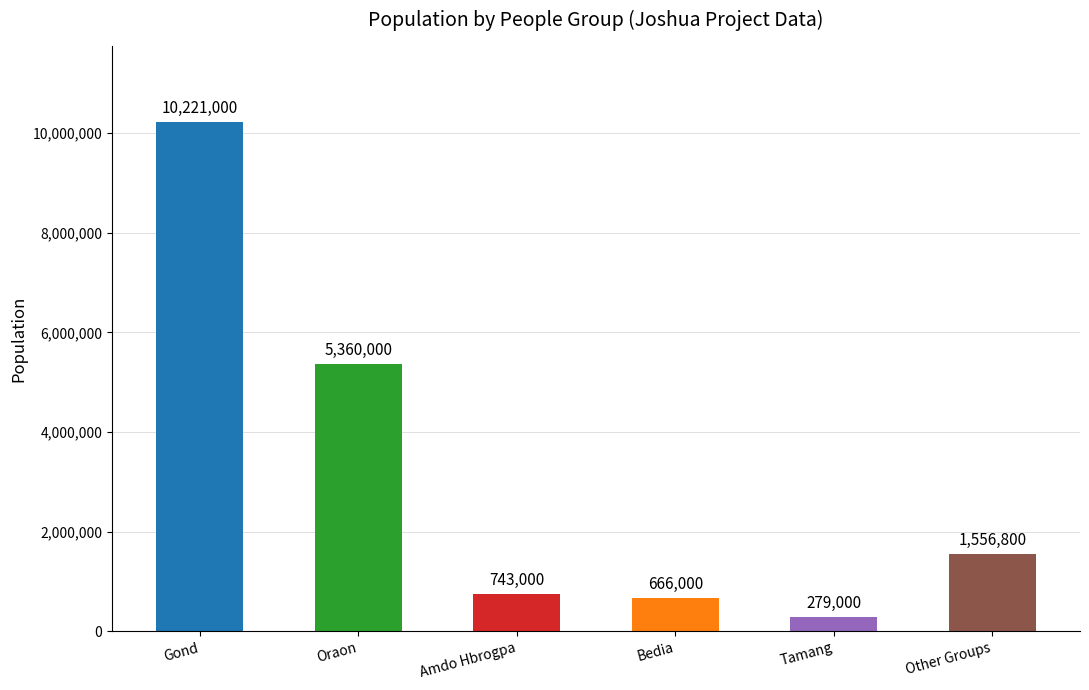

What is the difference between the maximum and minimum values?

9942000